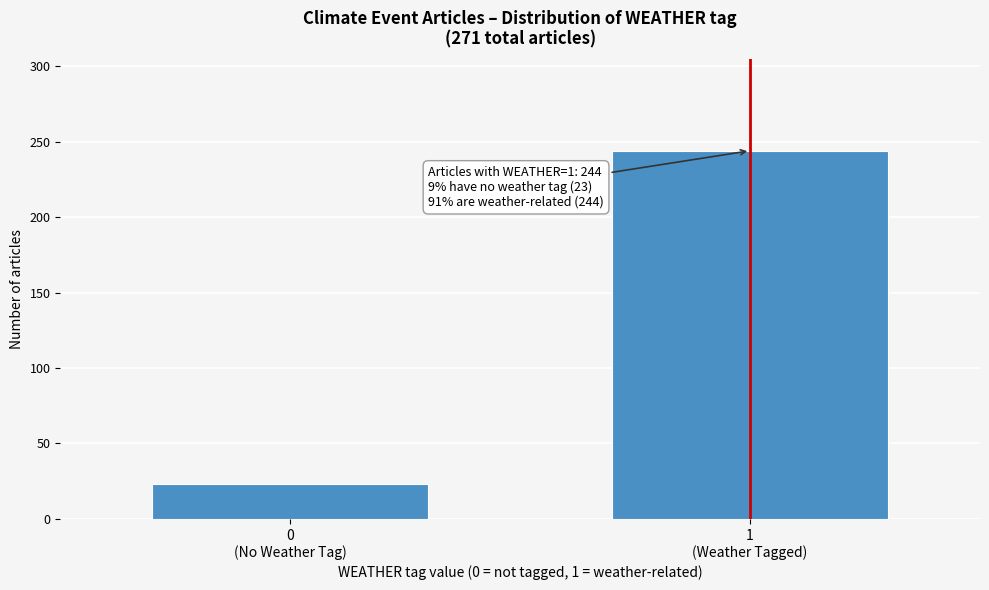

Reading right to left, list all the values displayed in this chart.

244	23